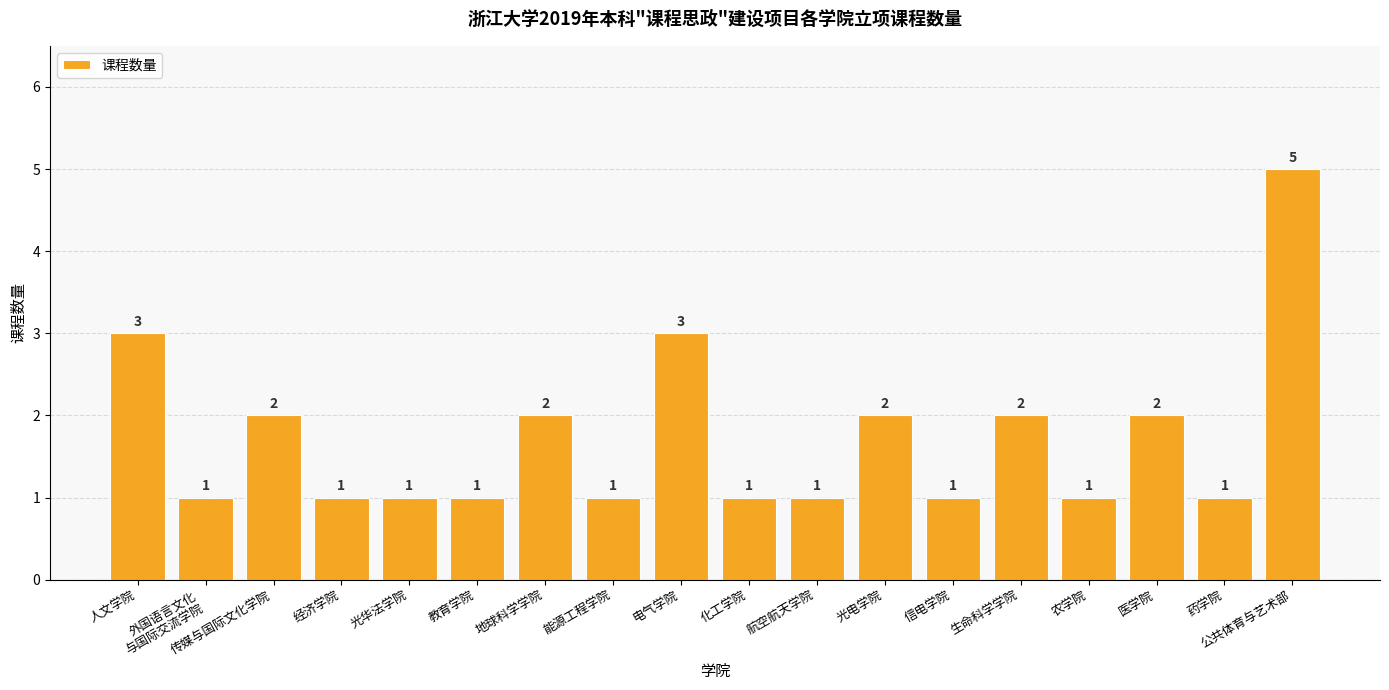

The chart shows a value of 1 at 经济学院. True or false?

True